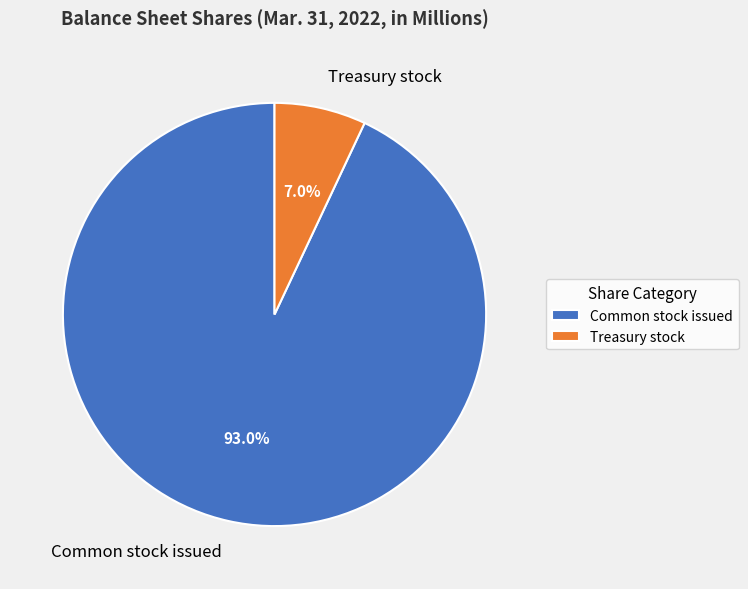

Which slice represents more than half of the pie?

Common stock issued